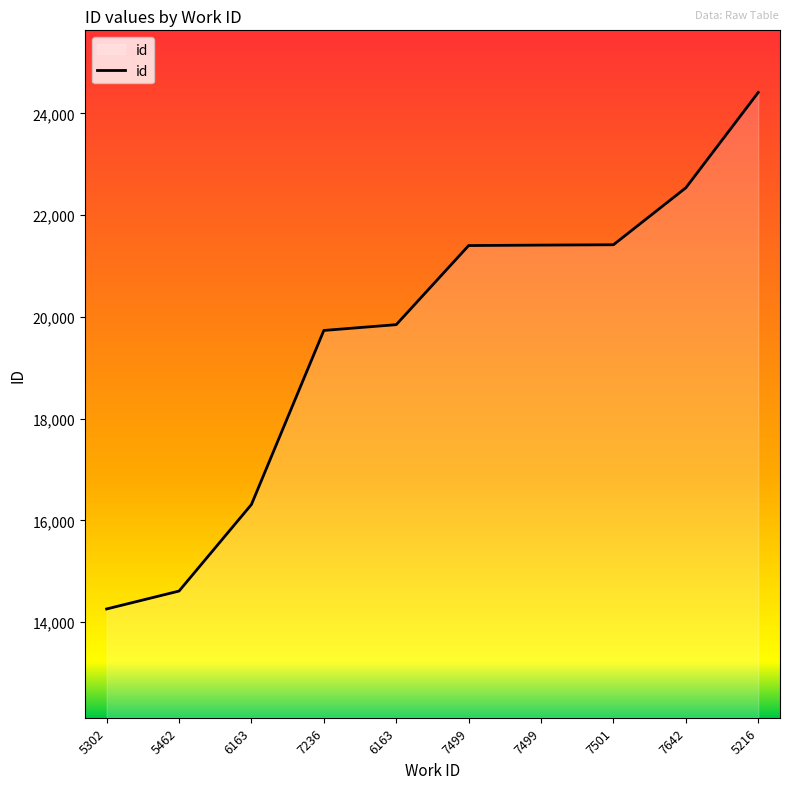

How many lines are shown in the chart?

1